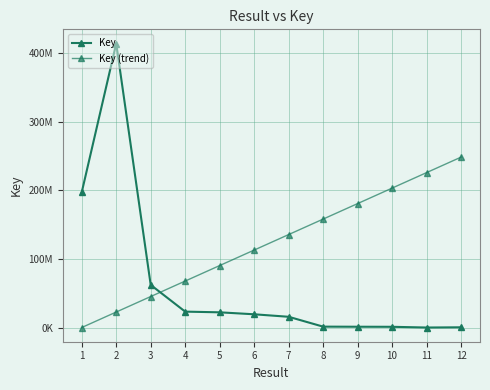

Is this an area chart (filled region under the line)?

No